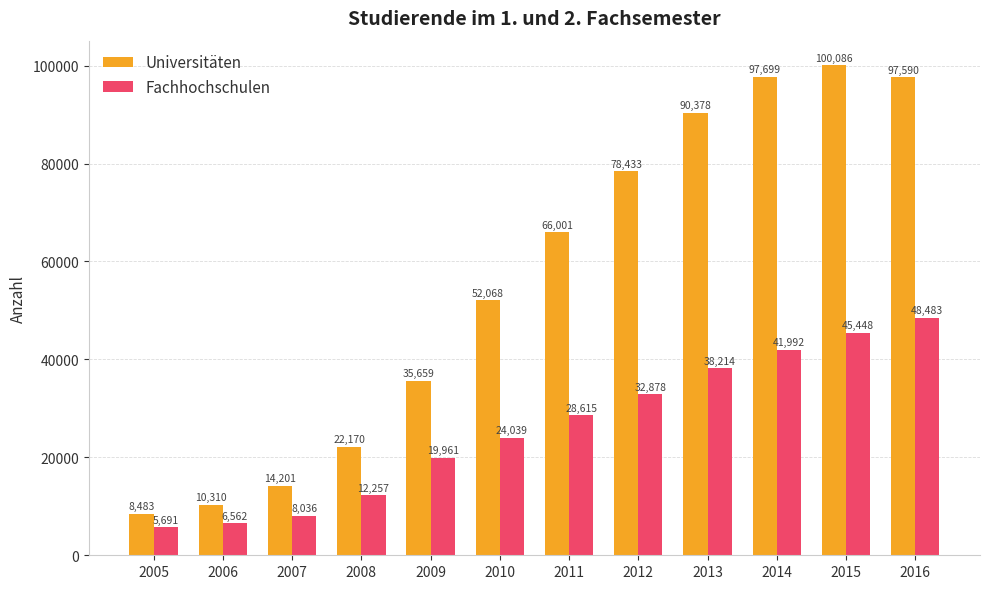

What is the smallest value displayed?

5691